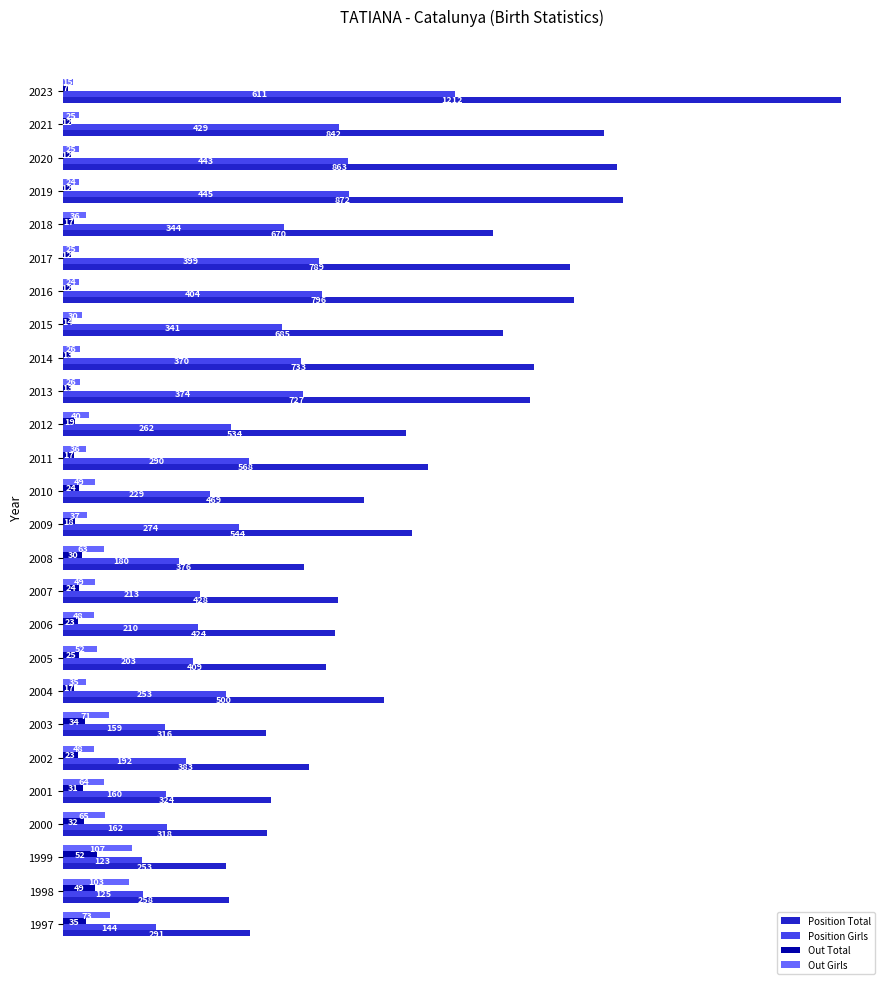

Rank the series by their maximum value, from highest to lowest.

Position Total, Position Girls, Out Girls, Out Total